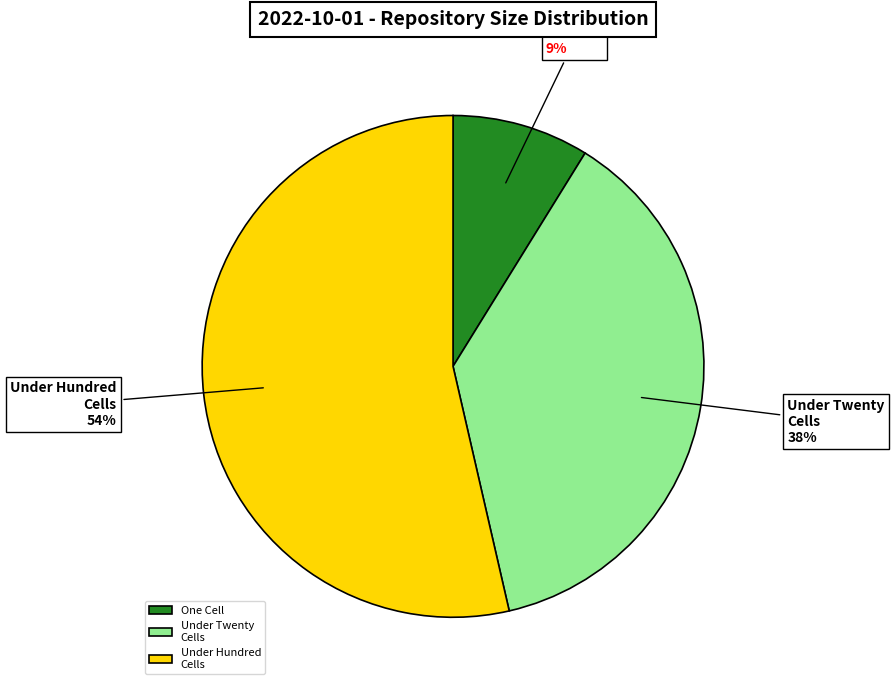

What is the largest slice in the pie chart?

Under Hundred Cells